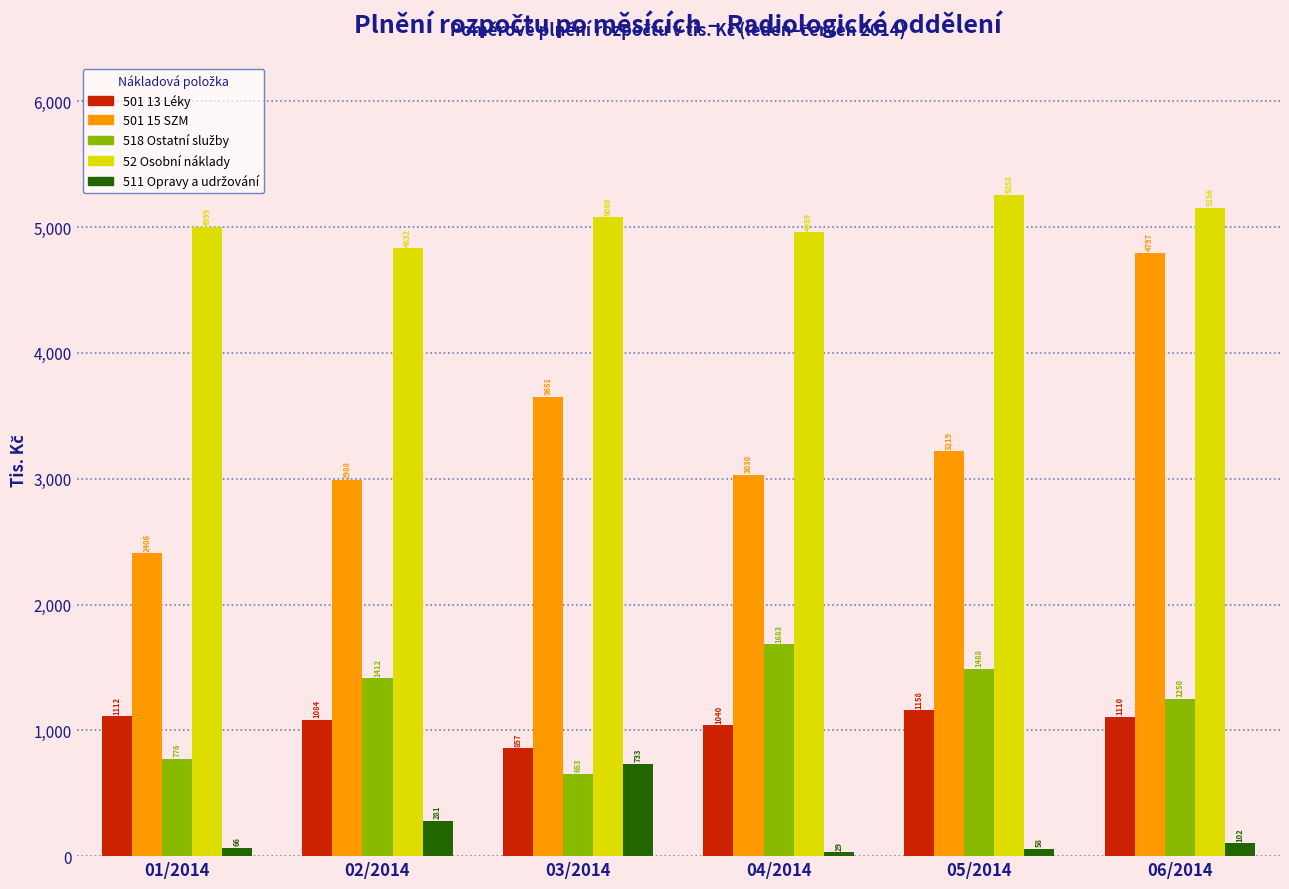

Which label corresponds to the smallest value in the chart?

04/2014